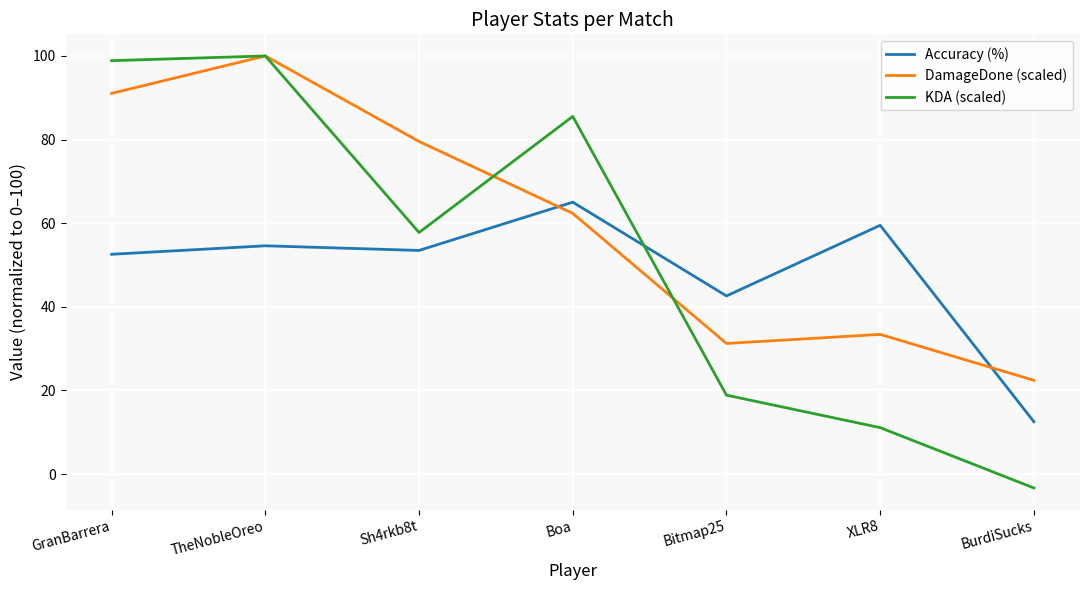

What is the difference between the second highest and second lowest values in the DamageDone (scaled) series?

59.8